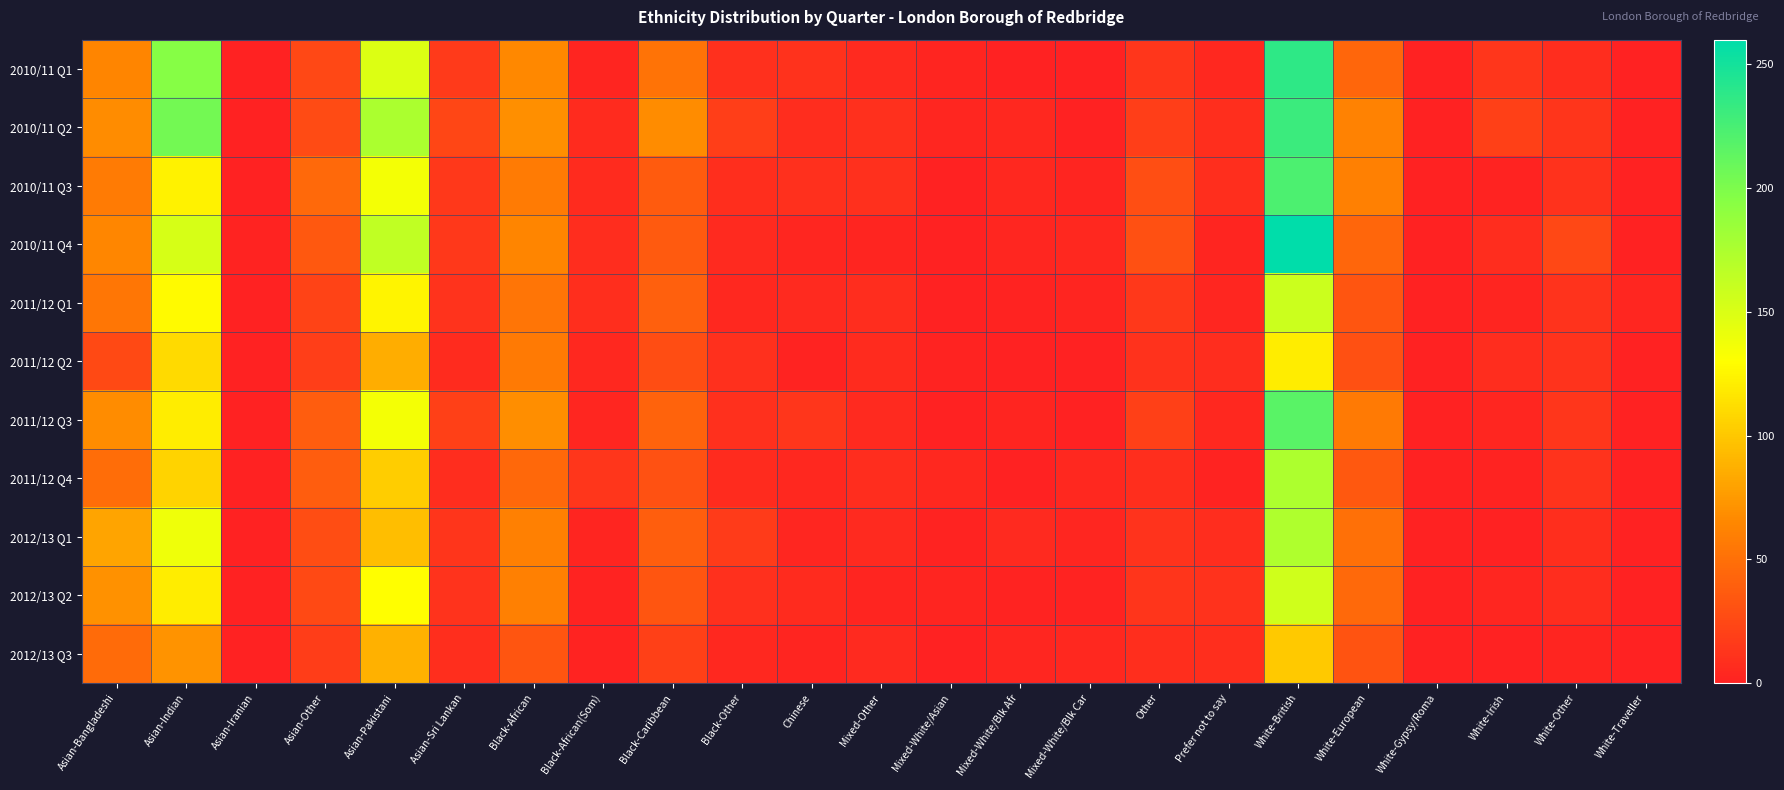

Reading right to left, transcribe all the data shown in this chart.

2010/11 Q1: White-Traveller=0	White-Other=8	White-Irish=14	White-Gypsy/Roma=0	White-European=44	White-British=237	Prefer not to say=5	Other=14	Mixed-White/Blk Car=1	Mixed-White/Blk Afr=0	Mixed-White/Asian=3	Mixed-Other=6	Chinese=11	Black-Other=10	Black-Caribbean=52	Black-African(Som)=3	Black-African=65	Asian-Sri Lankan=16	Asian-Pakistani=149	Asian-Other=25	Asian-Iranian=1	Asian-Indian=196	Asian-Bangladeshi=63
2010/11 Q2: White-Traveller=0	White-Other=13	White-Irish=20	White-Gypsy/Roma=0	White-European=61	White-British=231	Prefer not to say=9	Other=19	Mixed-White/Blk Car=1	Mixed-White/Blk Afr=5	Mixed-White/Asian=4	Mixed-Other=10	Chinese=8	Black-Other=19	Black-Caribbean=68	Black-African(Som)=7	Black-African=70	Asian-Sri Lankan=24	Asian-Pakistani=175	Asian-Other=27	Asian-Iranian=0	Asian-Indian=205	Asian-Bangladeshi=68
2010/11 Q3: White-Traveller=0	White-Other=11	White-Irish=2	White-Gypsy/Roma=0	White-European=60	White-British=223	Prefer not to say=9	Other=29	Mixed-White/Blk Car=3	Mixed-White/Blk Afr=5	Mixed-White/Asian=0	Mixed-Other=10	Chinese=10	Black-Other=9	Black-Caribbean=37	Black-African(Som)=7	Black-African=57	Asian-Sri Lankan=15	Asian-Pakistani=136	Asian-Other=46	Asian-Iranian=0	Asian-Indian=123	Asian-Bangladeshi=57
2010/11 Q4: White-Traveller=0	White-Other=25	White-Irish=8	White-Gypsy/Roma=0	White-European=44	White-British=260	Prefer not to say=3	Other=30	Mixed-White/Blk Car=5	Mixed-White/Blk Afr=4	Mixed-White/Asian=1	Mixed-Other=3	Chinese=4	Black-Other=6	Black-Caribbean=36	Black-African(Som)=8	Black-African=63	Asian-Sri Lankan=15	Asian-Pakistani=164	Asian-Other=35	Asian-Iranian=2	Asian-Indian=152	Asian-Bangladeshi=64
2011/12 Q1: White-Traveller=4	White-Other=12	White-Irish=3	White-Gypsy/Roma=0	White-European=33	White-British=158	Prefer not to say=4	Other=15	Mixed-White/Blk Car=3	Mixed-White/Blk Afr=2	Mixed-White/Asian=0	Mixed-Other=8	Chinese=6	Black-Other=5	Black-Caribbean=40	Black-African(Som)=9	Black-African=53	Asian-Sri Lankan=12	Asian-Pakistani=124	Asian-Other=22	Asian-Iranian=0	Asian-Indian=127	Asian-Bangladeshi=54
2011/12 Q2: White-Traveller=0	White-Other=12	White-Irish=8	White-Gypsy/Roma=0	White-European=30	White-British=120	Prefer not to say=8	Other=11	Mixed-White/Blk Car=0	Mixed-White/Blk Afr=1	Mixed-White/Asian=2	Mixed-Other=7	Chinese=2	Black-Other=10	Black-Caribbean=28	Black-African(Som)=5	Black-African=56	Asian-Sri Lankan=7	Asian-Pakistani=86	Asian-Other=19	Asian-Iranian=0	Asian-Indian=110	Asian-Bangladeshi=26
2011/12 Q3: White-Traveller=0	White-Other=14	White-Irish=4	White-Gypsy/Roma=0	White-European=56	White-British=217	Prefer not to say=5	Other=20	Mixed-White/Blk Car=0	Mixed-White/Blk Afr=3	Mixed-White/Asian=1	Mixed-Other=6	Chinese=14	Black-Other=10	Black-Caribbean=42	Black-African(Som)=4	Black-African=69	Asian-Sri Lankan=20	Asian-Pakistani=136	Asian-Other=38	Asian-Iranian=0	Asian-Indian=120	Asian-Bangladeshi=68
2011/12 Q4: White-Traveller=0	White-Other=12	White-Irish=2	White-Gypsy/Roma=0	White-European=35	White-British=174	Prefer not to say=2	Other=9	Mixed-White/Blk Car=5	Mixed-White/Blk Afr=1	Mixed-White/Asian=5	Mixed-Other=8	Chinese=5	Black-Other=7	Black-Caribbean=31	Black-African(Som)=14	Black-African=45	Asian-Sri Lankan=8	Asian-Pakistani=103	Asian-Other=38	Asian-Iranian=0	Asian-Indian=106	Asian-Bangladeshi=48
2012/13 Q1: White-Traveller=0	White-Other=9	White-Irish=0	White-Gypsy/Roma=0	White-European=50	White-British=173	Prefer not to say=8	Other=12	Mixed-White/Blk Car=4	Mixed-White/Blk Afr=6	Mixed-White/Asian=2	Mixed-Other=6	Chinese=4	Black-Other=17	Black-Caribbean=39	Black-African(Som)=3	Black-African=60	Asian-Sri Lankan=13	Asian-Pakistani=95	Asian-Other=28	Asian-Iranian=0	Asian-Indian=139	Asian-Bangladeshi=81
2012/13 Q2: White-Traveller=0	White-Other=8	White-Irish=4	White-Gypsy/Roma=0	White-European=46	White-British=156	Prefer not to say=11	Other=13	Mixed-White/Blk Car=2	Mixed-White/Blk Afr=2	Mixed-White/Asian=3	Mixed-Other=3	Chinese=7	Black-Other=10	Black-Caribbean=33	Black-African(Som)=2	Black-African=60	Asian-Sri Lankan=12	Asian-Pakistani=129	Asian-Other=26	Asian-Iranian=1	Asian-Indian=120	Asian-Bangladeshi=71
2012/13 Q3: White-Traveller=0	White-Other=3	White-Irish=1	White-Gypsy/Roma=0	White-European=32	White-British=101	Prefer not to say=9	Other=9	Mixed-White/Blk Car=5	Mixed-White/Blk Afr=4	Mixed-White/Asian=0	Mixed-Other=6	Chinese=3	Black-Other=5	Black-Caribbean=20	Black-African(Som)=2	Black-African=33	Asian-Sri Lankan=9	Asian-Pakistani=88	Asian-Other=18	Asian-Iranian=0	Asian-Indian=72	Asian-Bangladeshi=47